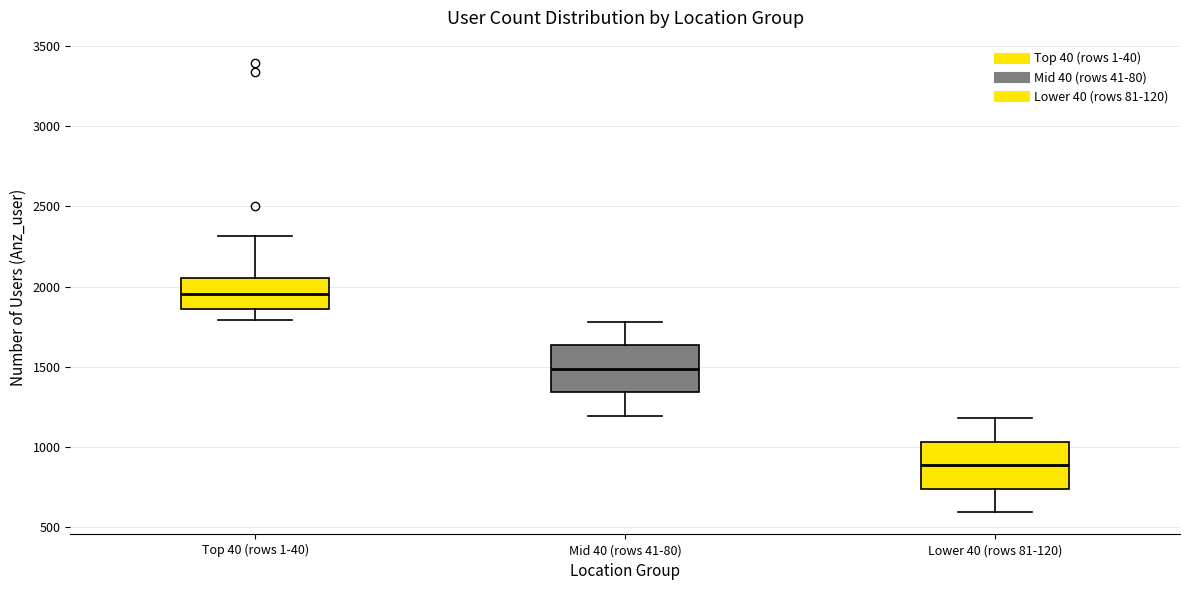

Reading left to right, transcribe this box plot: for each box, give where its median line is, the range the box spans, and where its two whiskers end, as read against the y-axis. The values are not printed on the chart, so give them approximately, as read against the axis.

Top 40 (rows 1-40): median 1950, box 1850 to 2050, whiskers 1800 to 2300
Mid 40 (rows 41-80): median 1500, box 1350 to 1650, whiskers 1200 to 1800
Lower 40 (rows 81-120): median 900, box 750 to 1050, whiskers 600 to 1200